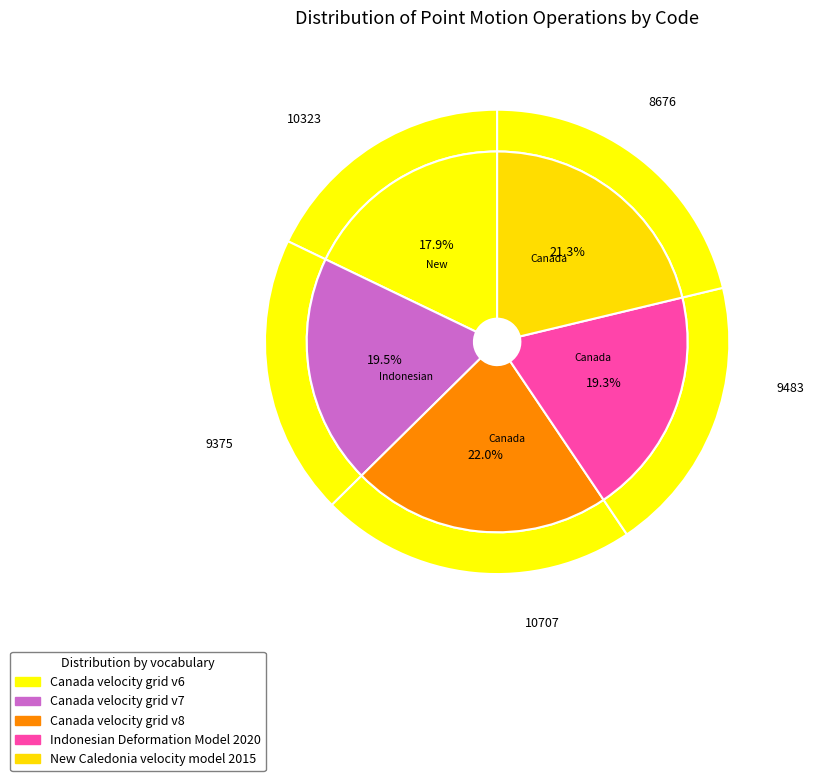

Count the number of slices in the pie.

5